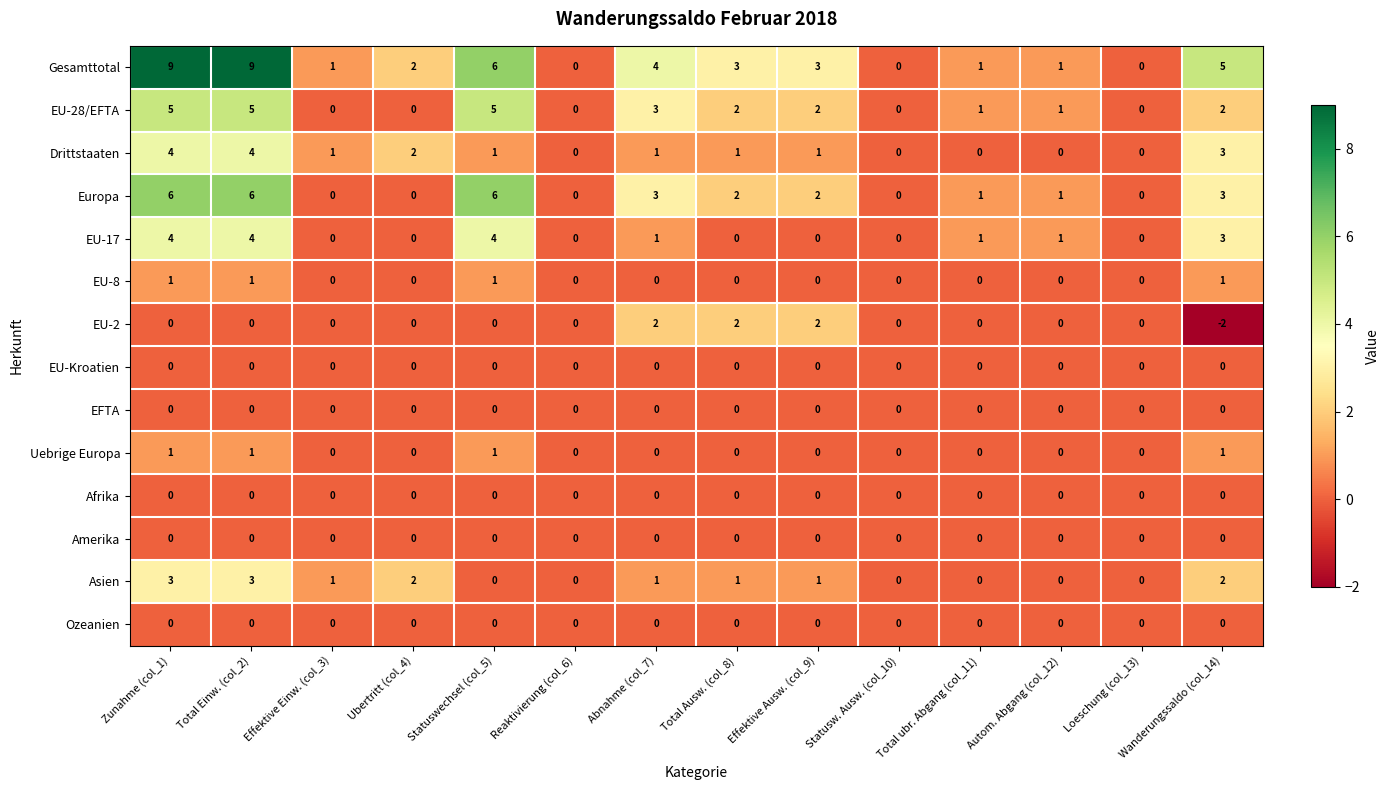

Which series changed the most between Total Einw. (col_2) and Reaktivierung (col_6)?

Gesamttotal